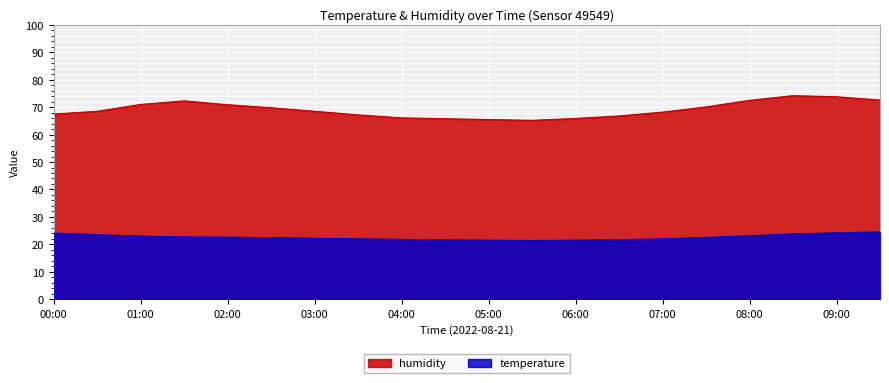

Which label corresponds to the smallest value in the chart?

05:30